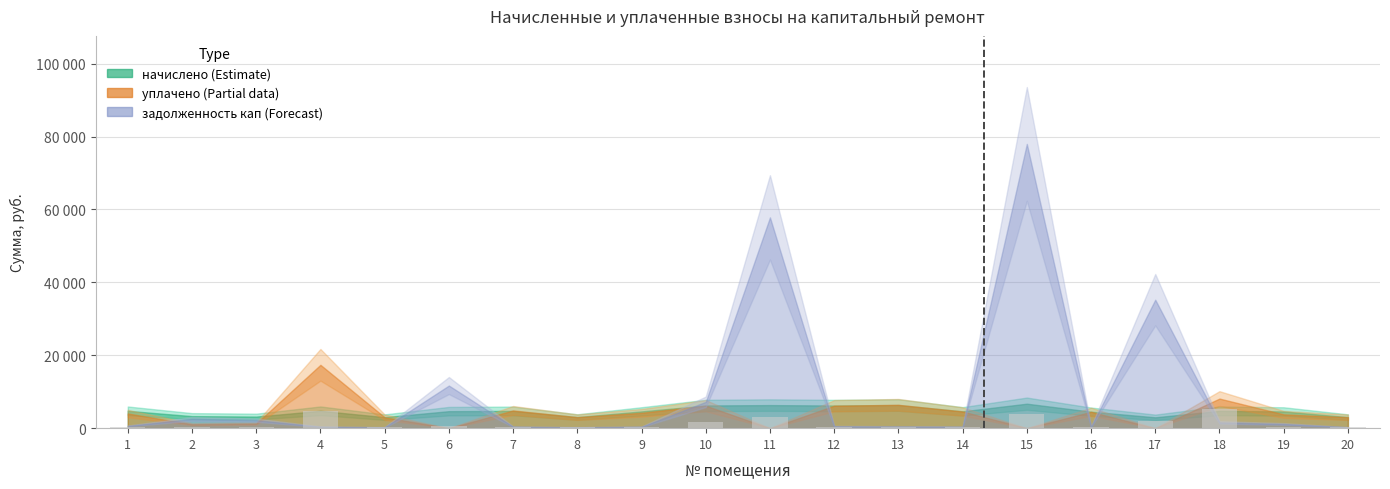

Are the bars horizontal?

No